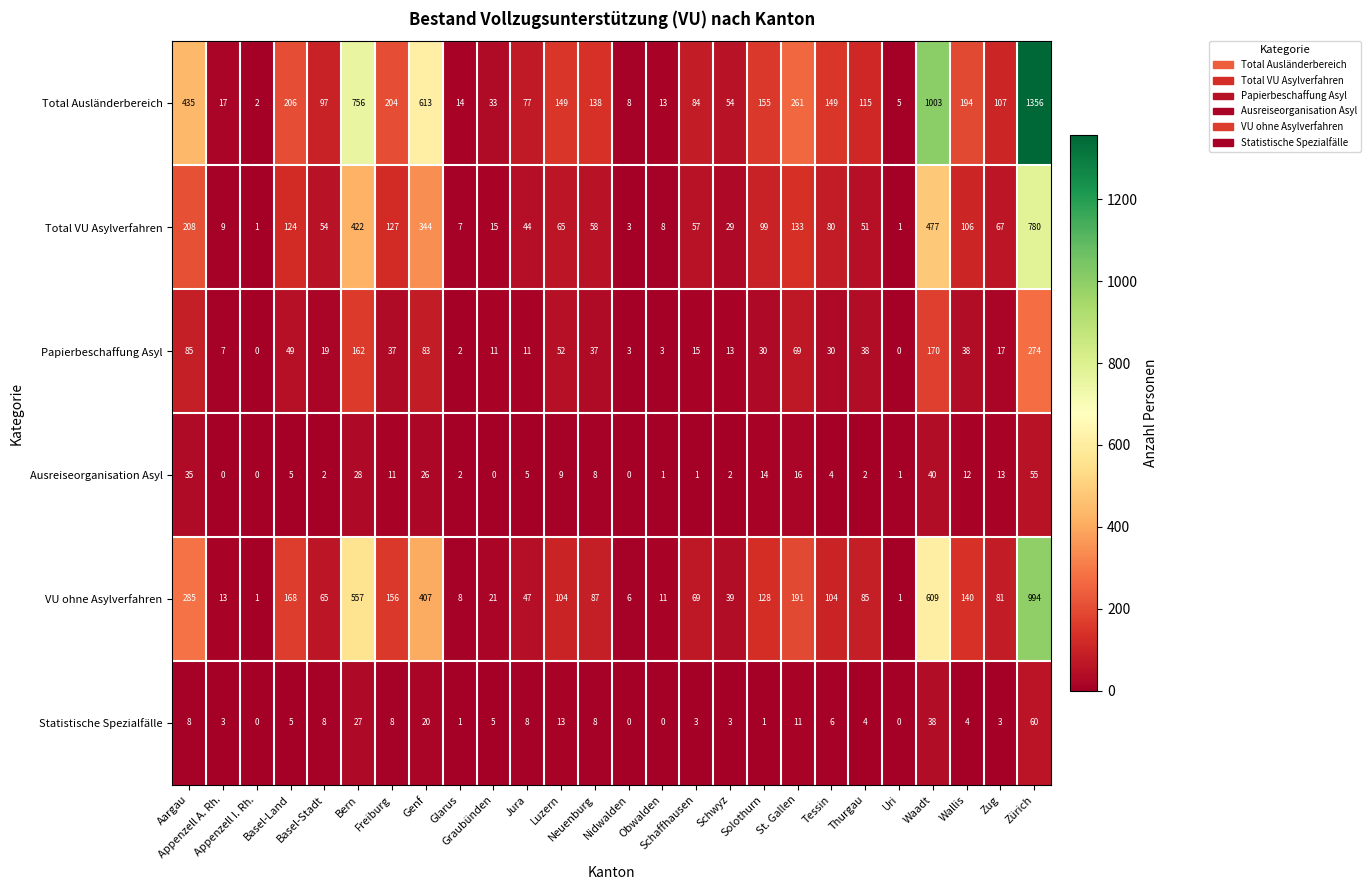

What is the maximum value shown in the chart?

1356